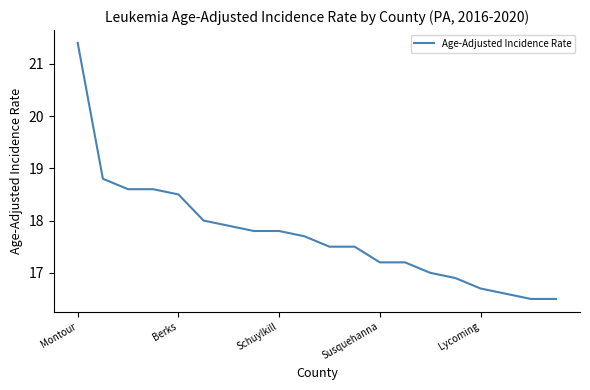

What is the difference between the maximum and minimum values?

4.9